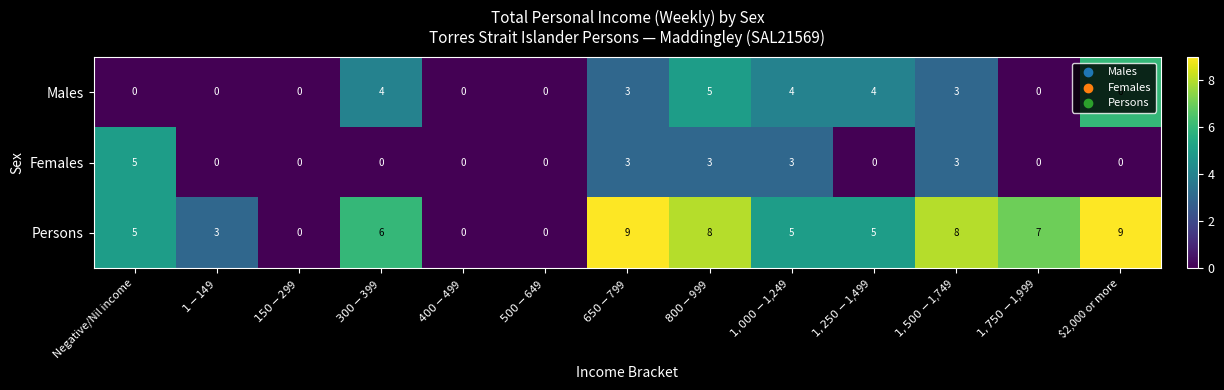

How many Males values are between 0 and 4?

11